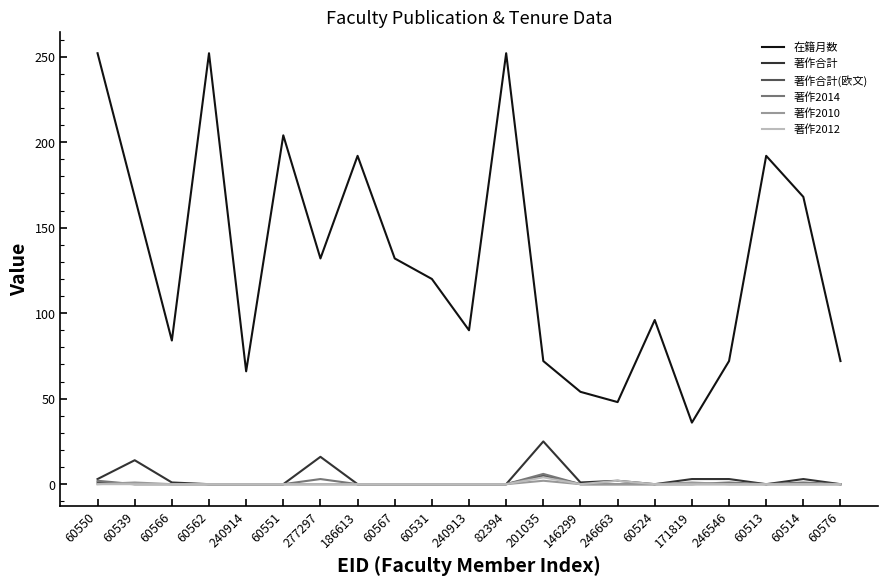

Which series changed the most between 60550 and 60576?

在籍月数